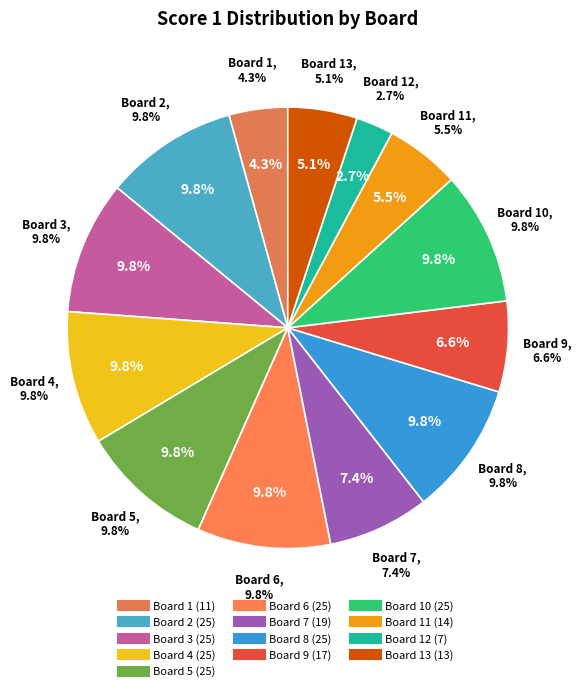

To the nearest percent, what is the average slice percentage?

8%